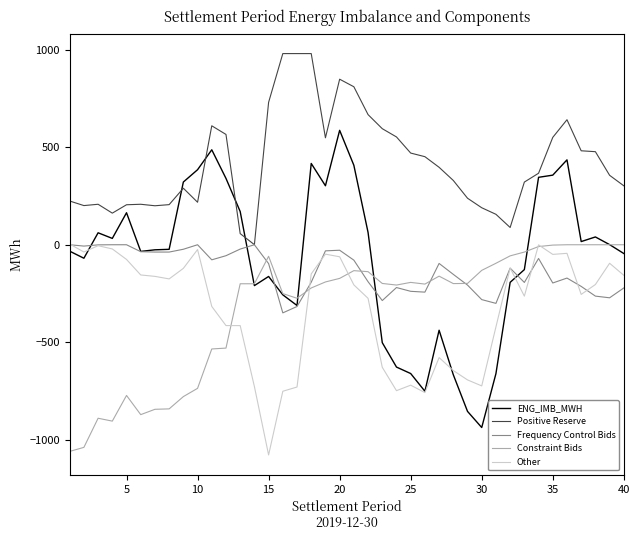

What is the minimum value shown in the chart?

-1077.6